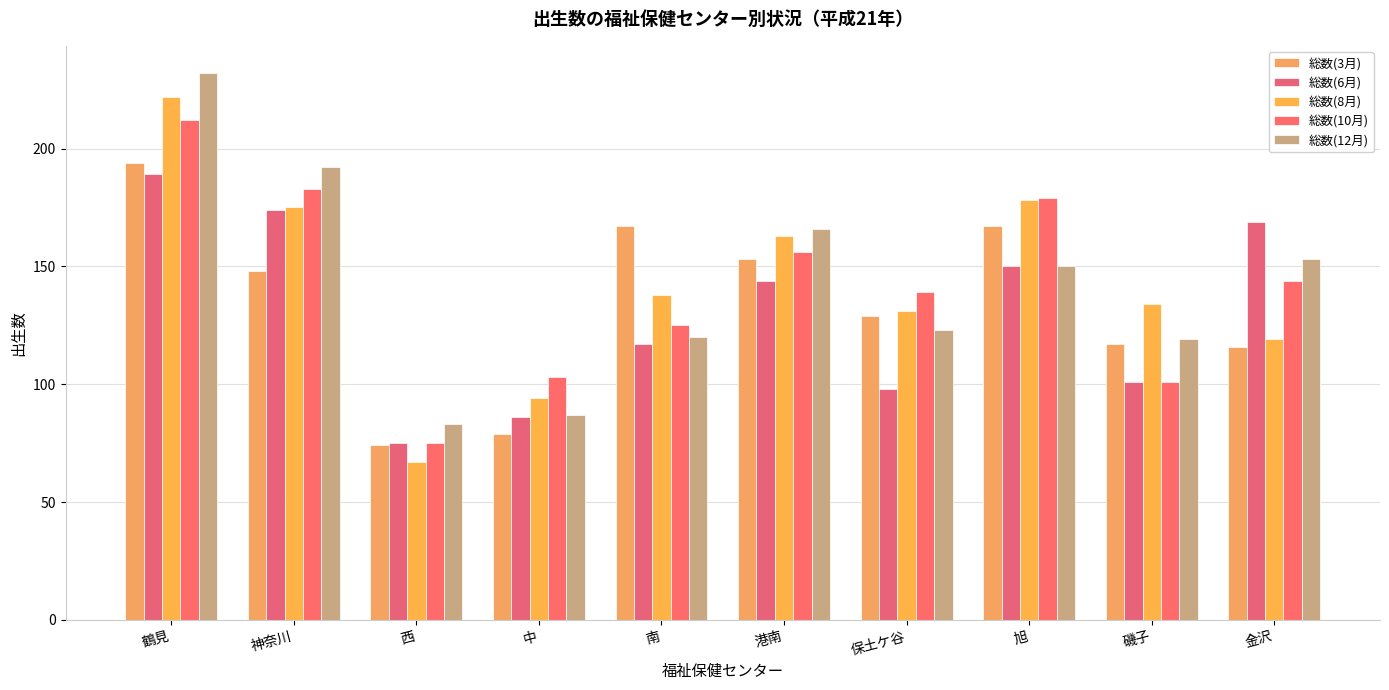

What is the difference between the second highest and minimum values in the 総数(6月) series?

99